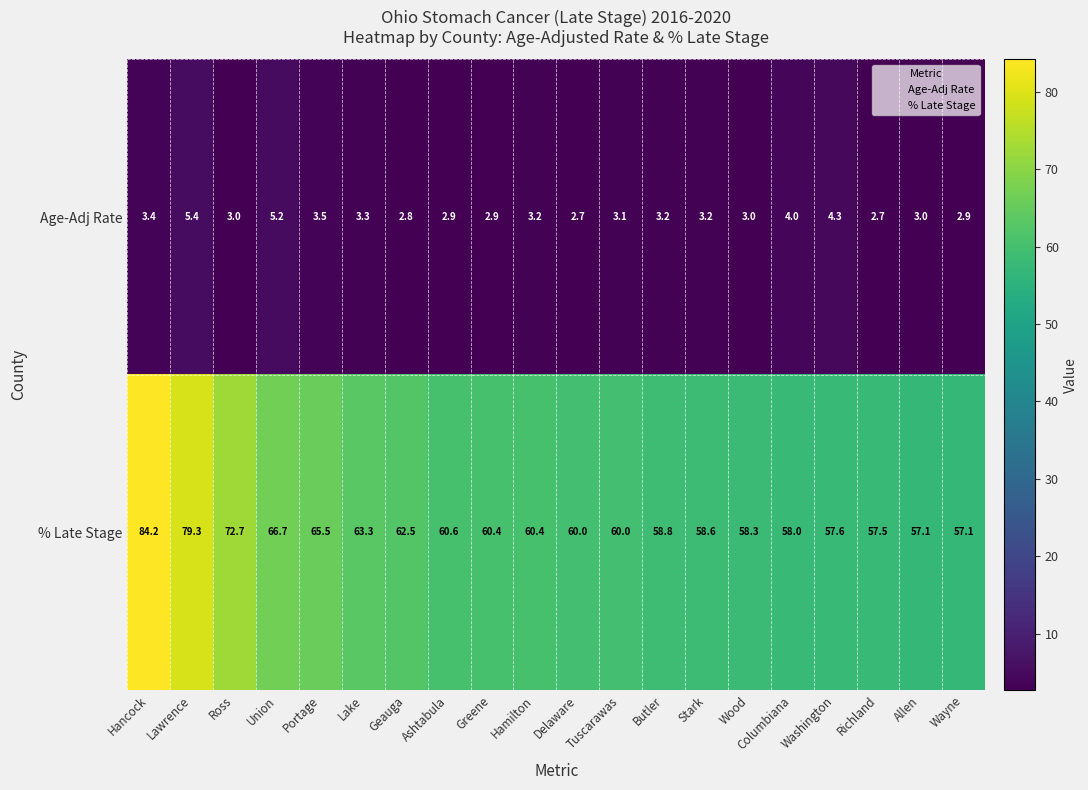

What is the minimum value shown in the chart?

2.7